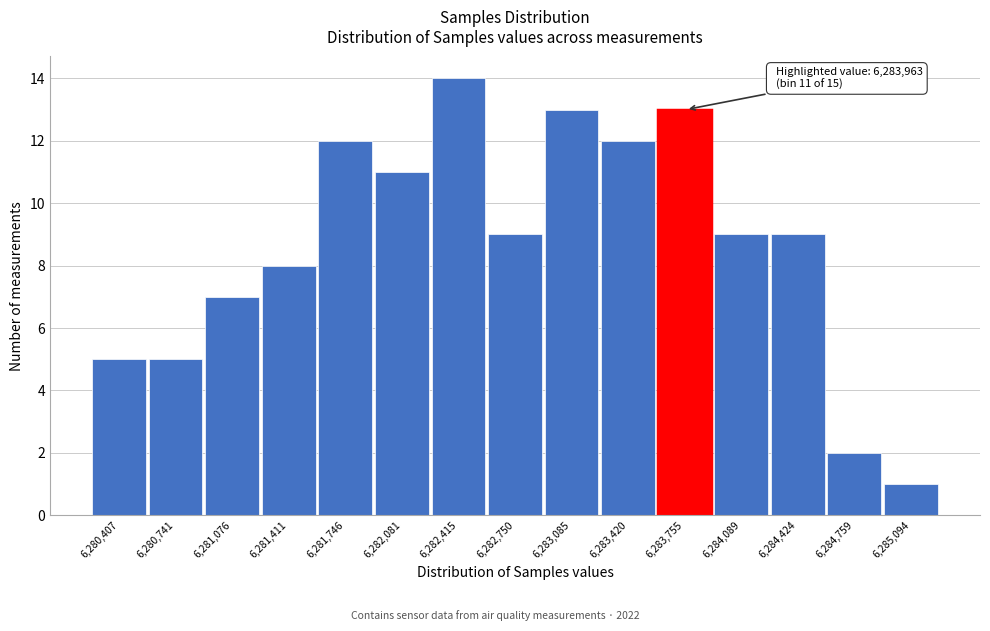

Reading left to right, what are all the values shown in this chart?

5	5	7	8	12	11	14	9	13	12	13	9	9	2	1